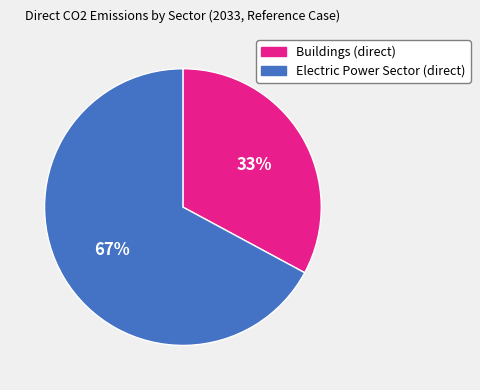

Rank the categories by value from highest to lowest.

Electric Power Sector (direct), Buildings (direct)